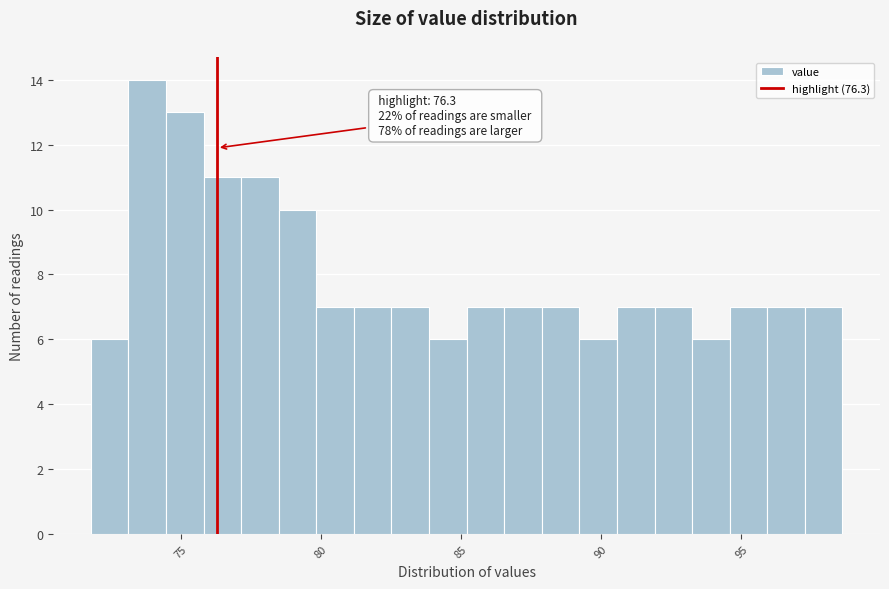

Around what value on the x-axis is the tallest bar? Give the approximate position of its centre, as read against the axis.

74.0